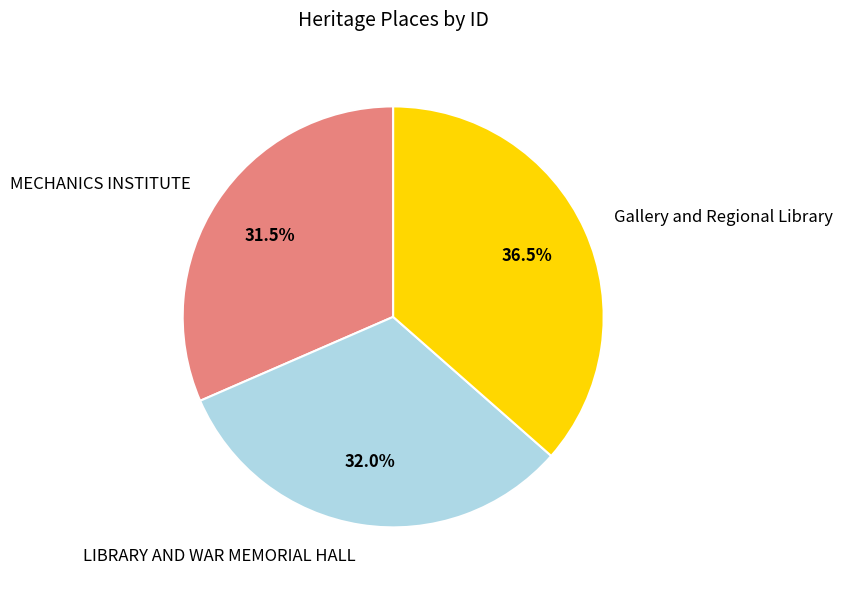

Which category has the biggest portion of the pie?

Gallery and Regional Library